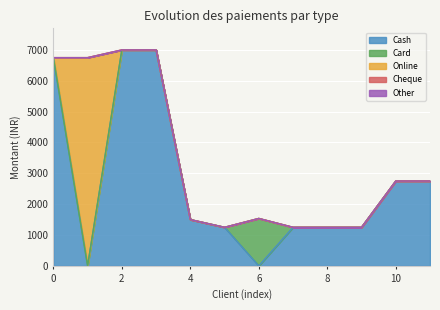

True or false: Card and Other cross at least once.

False